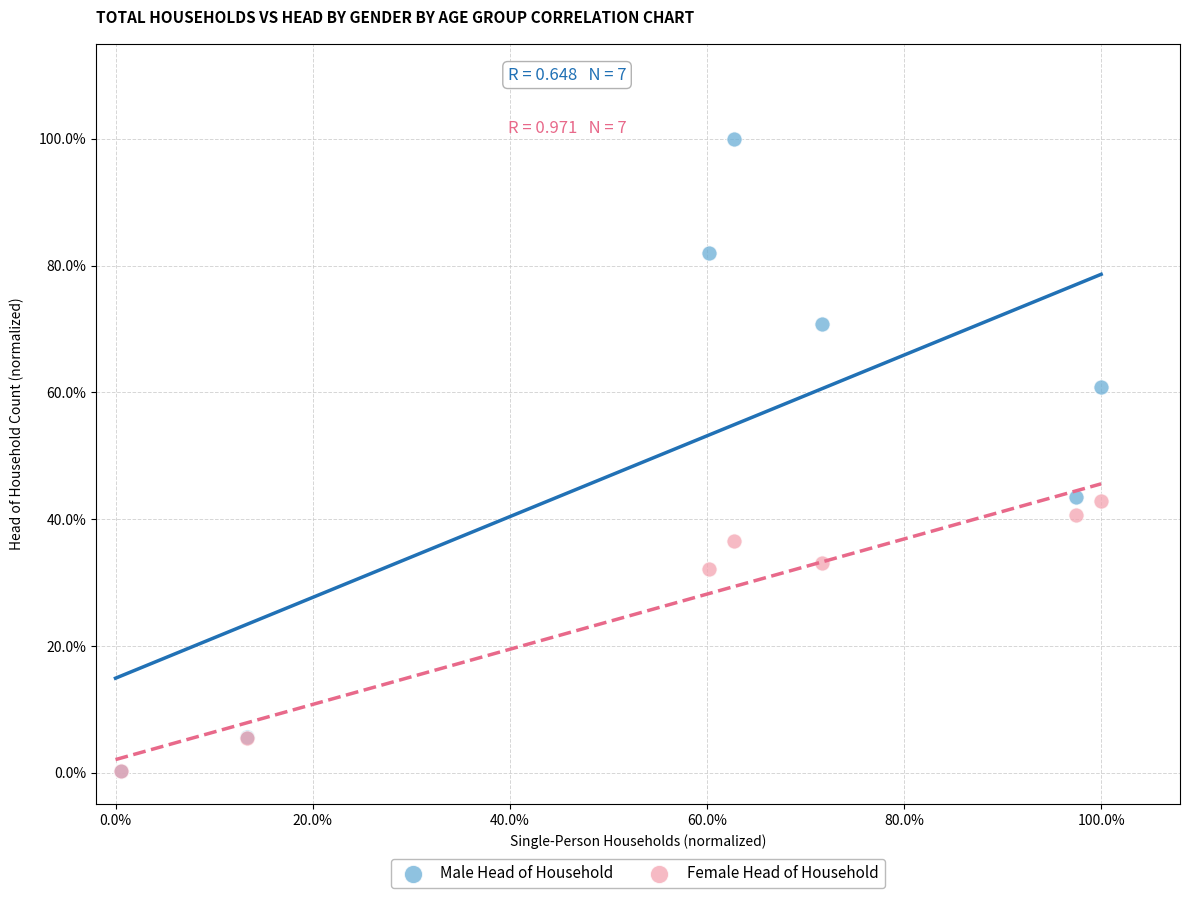

Which series has the widest spread of Y values?

Male Head of Household